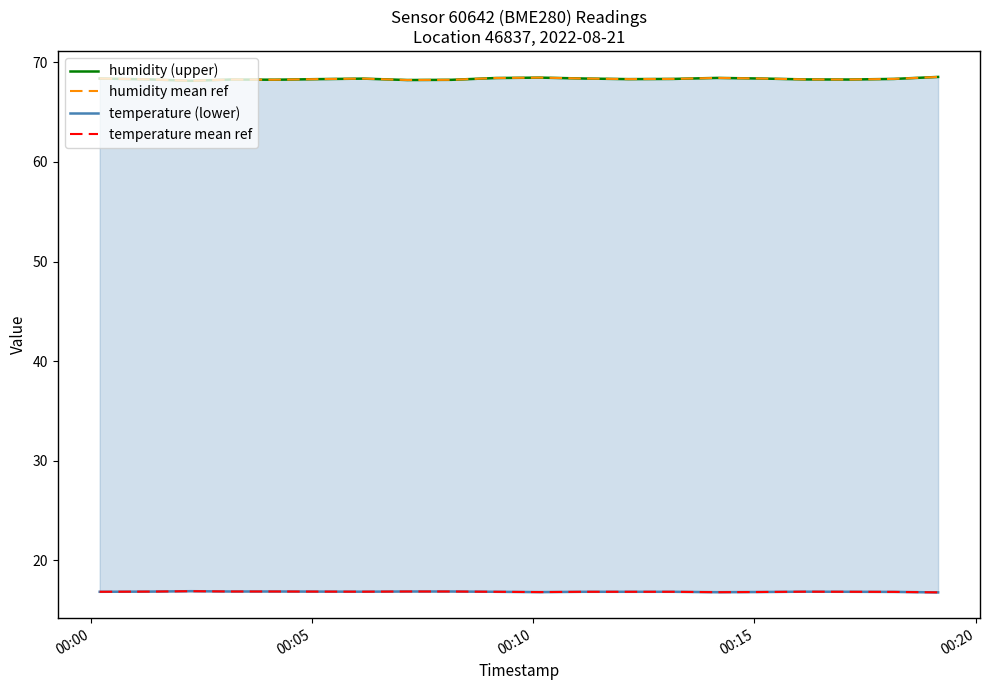

True or false: humidity (upper) and temperature (lower) cross at least once.

False